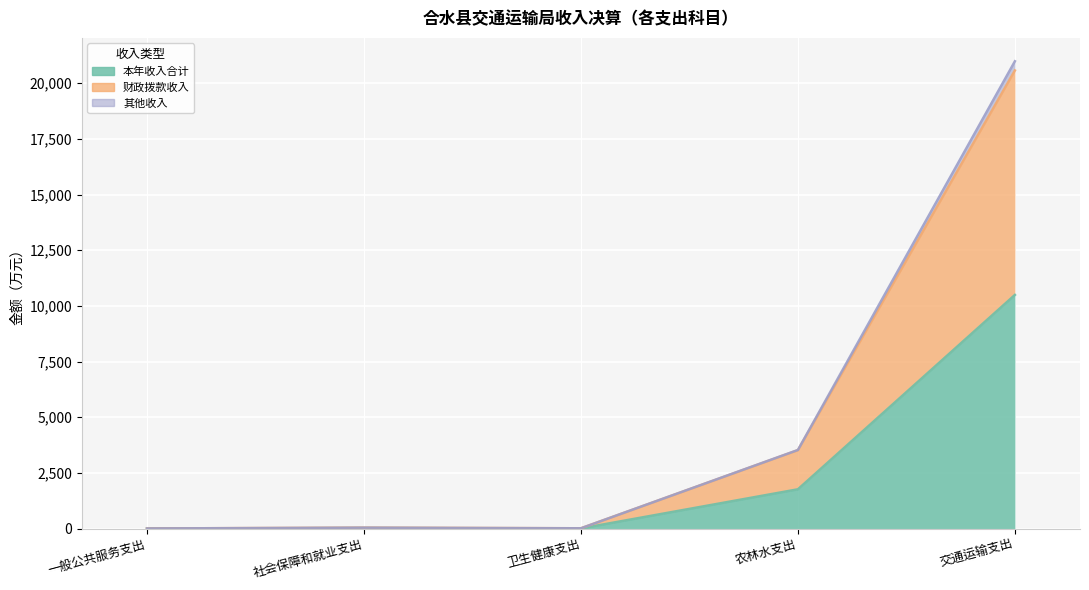

In 其他收入, how many points are higher than both neighbors (excluding endpoints)?

1